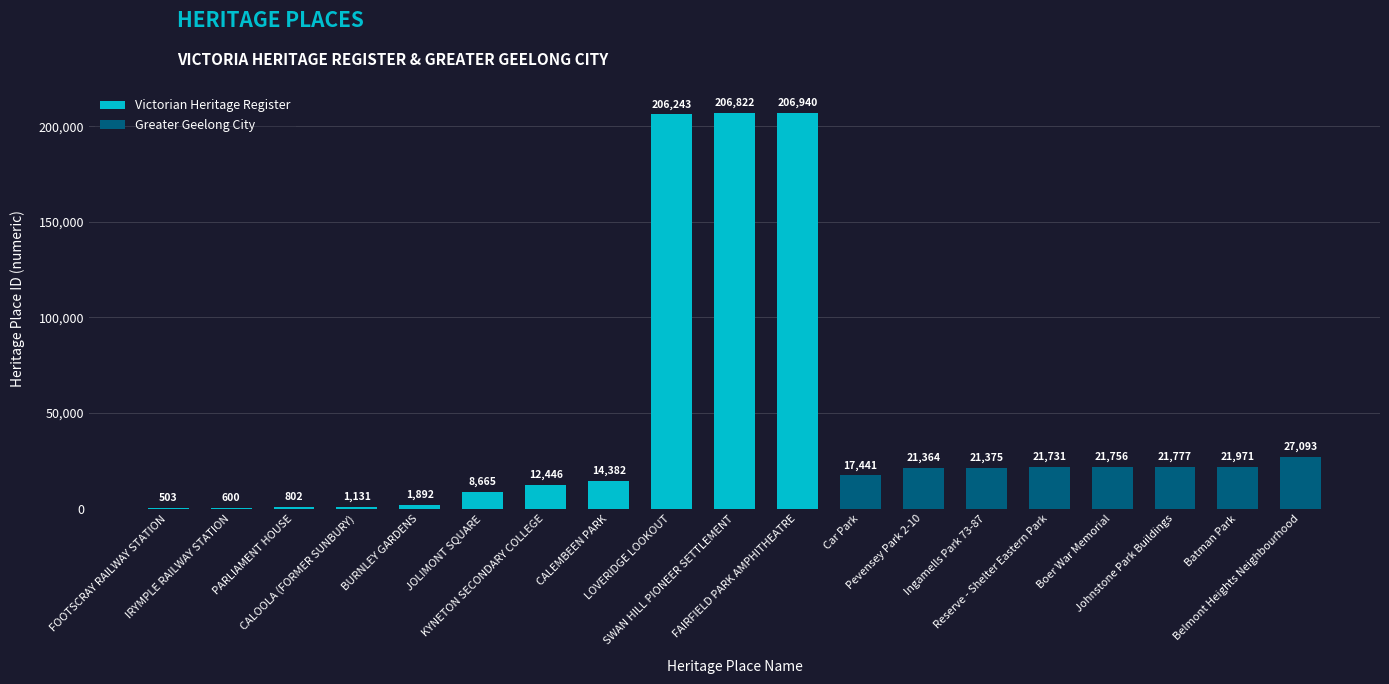

What is the sum of all values?

834934